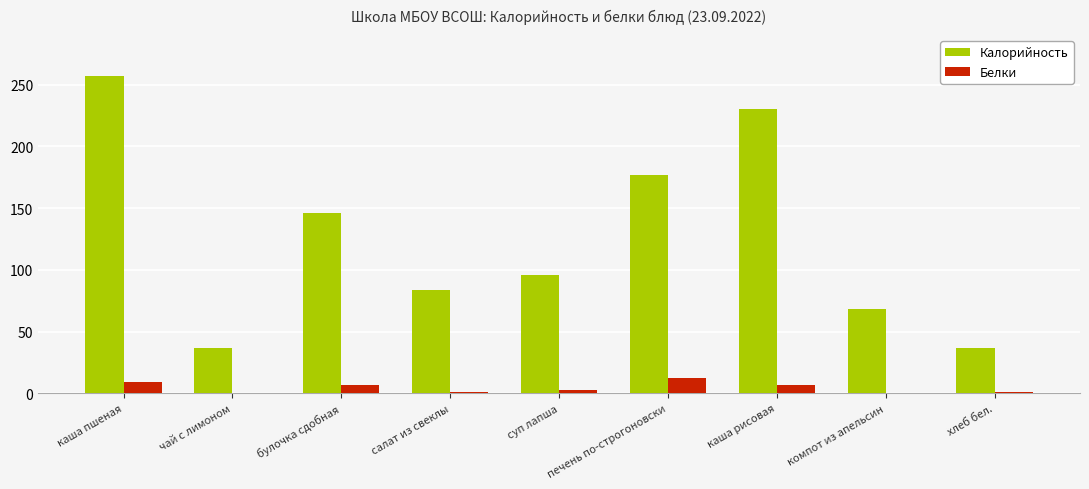

What is the sum of all Калорийность values?

1132.0